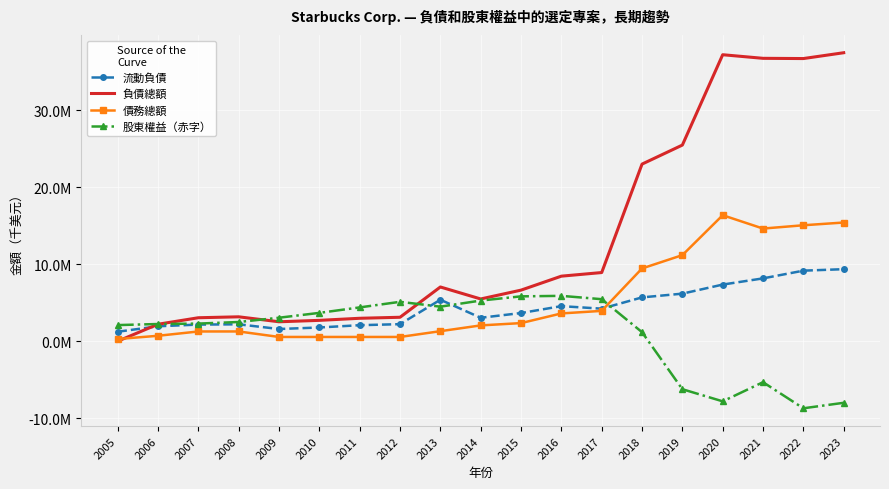

Which has a higher value, 2016 or 2019?

2019